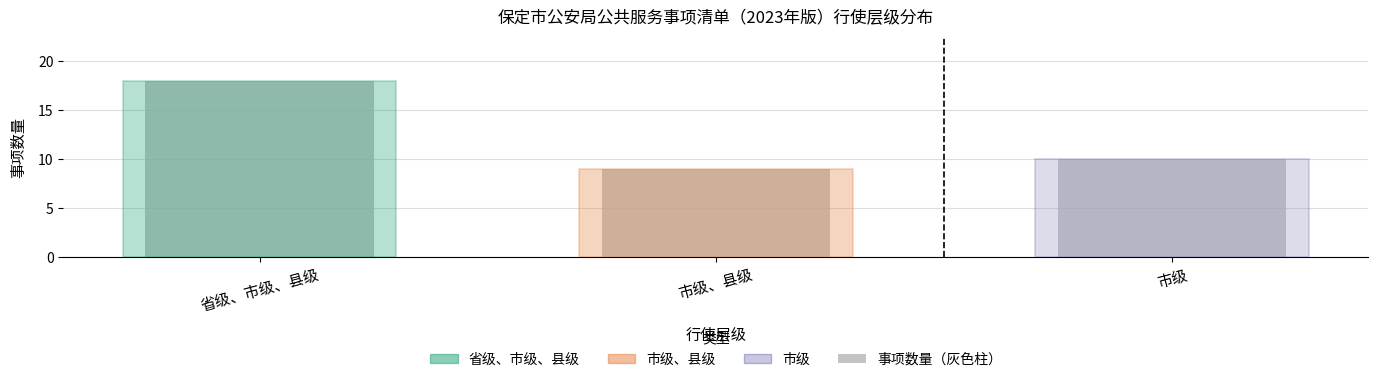

Reading right to left, extract all data points from this chart.

市级=10	市级、县级=9	省级、市级、县级=18